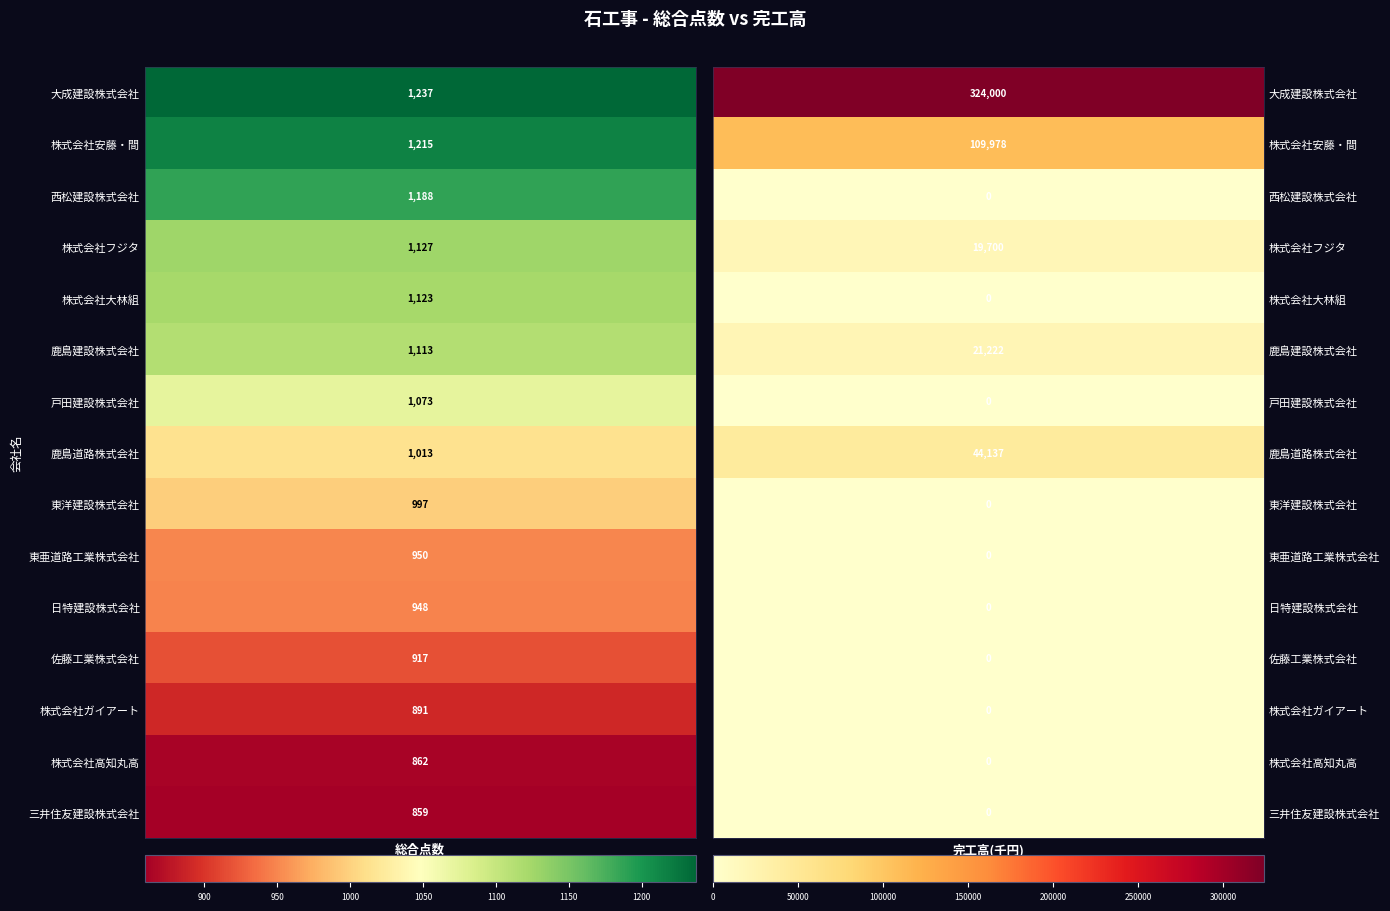

Reading right to left, extract all data points from this chart.

大成建設株式会社: 1=324000	0=1237
株式会社安藤・間: 1=109978	0=1215
西松建設株式会社: 1=0	0=1188
株式会社フジタ: 1=19700	0=1127
株式会社大林組: 1=0	0=1123
鹿島建設株式会社: 1=21222	0=1113
戸田建設株式会社: 1=0	0=1073
鹿島道路株式会社: 1=44137	0=1013
東洋建設株式会社: 1=0	0=997
東亜道路工業株式会社: 1=0	0=950
日特建設株式会社: 1=0	0=948
佐藤工業株式会社: 1=0	0=917
株式会社ガイアート: 1=0	0=891
株式会社高知丸高: 1=0	0=862
三井住友建設株式会社: 1=0	0=859